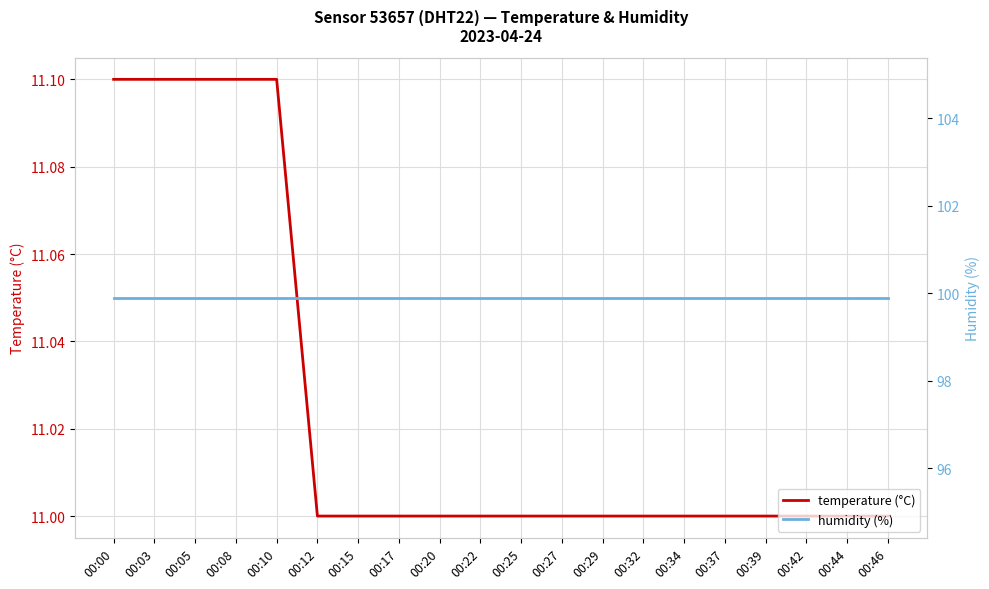

Is the value of humidity (%) at 00:05 greater than the value of temperature (°C) at 00:08?

Yes